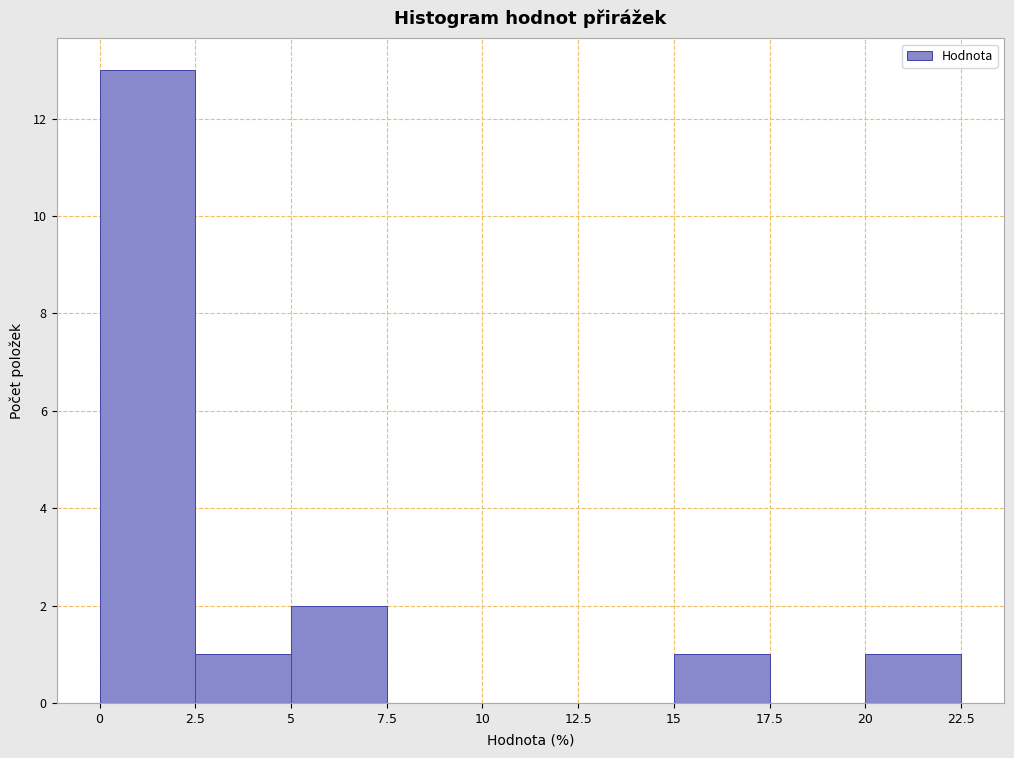

What is the height of the bar covering 15 to 17.5 on the x-axis? The values are not printed on the chart, so give them approximately, as read against the axis.

1